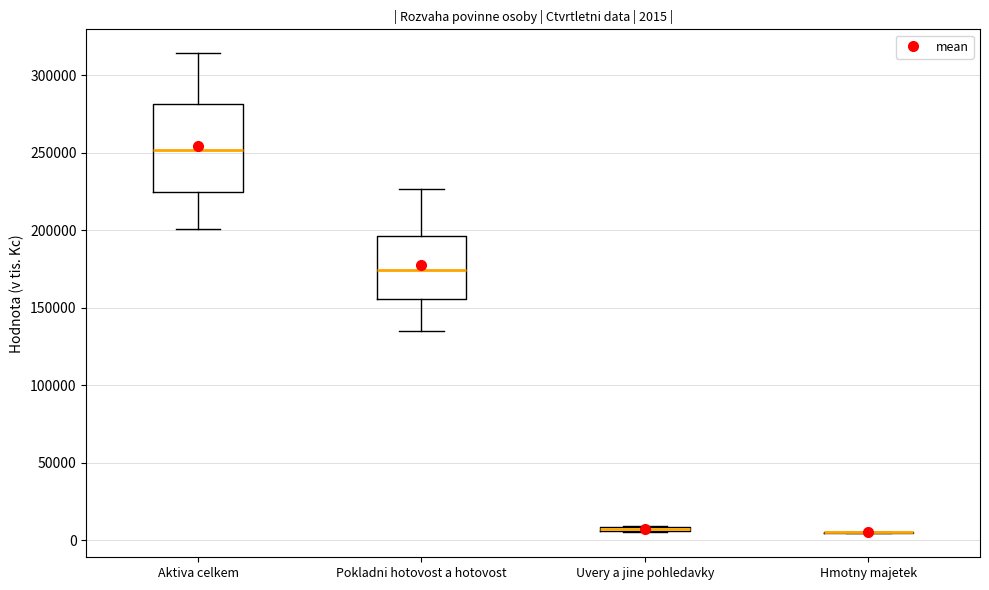

Comparing the boxes themselves (not the whiskers), which one is the tallest?

Aktiva celkem